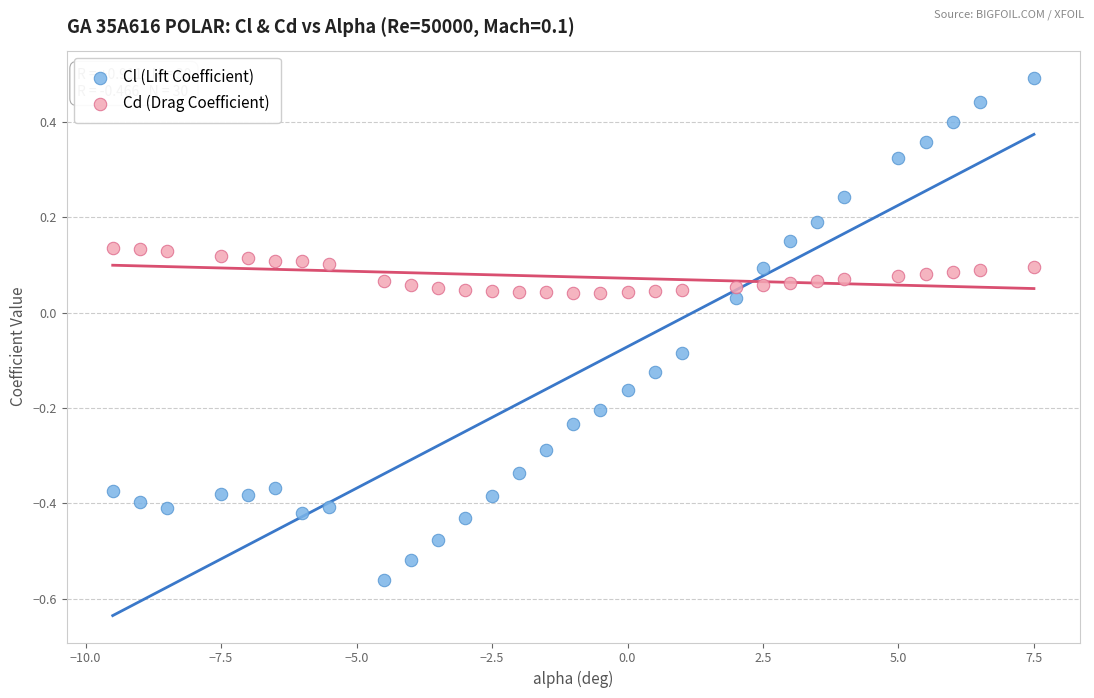

Which series contains the lowest Y value?

Cl (Lift Coefficient)